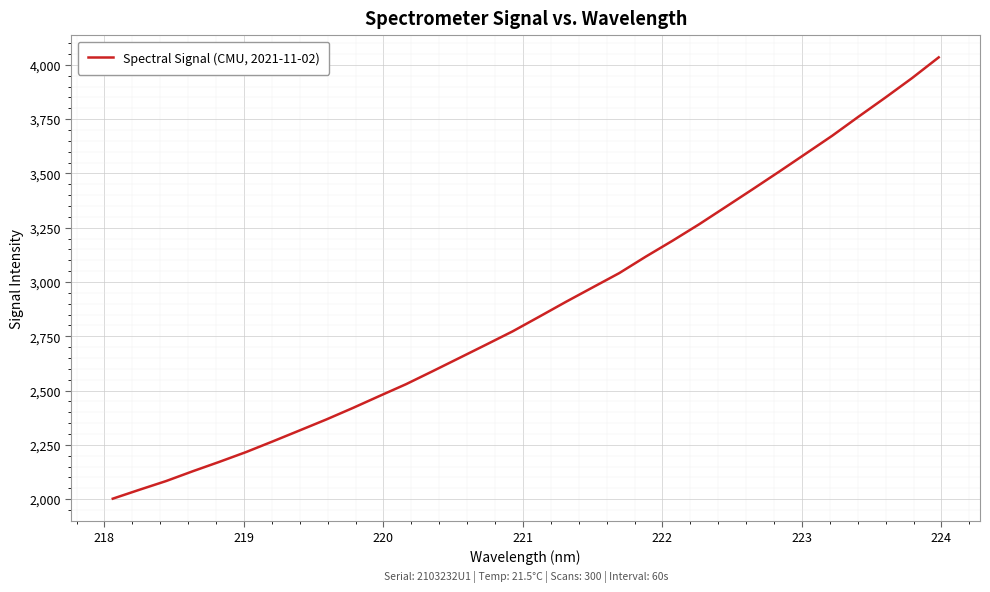

What is the difference between the maximum and minimum values?

2032.6